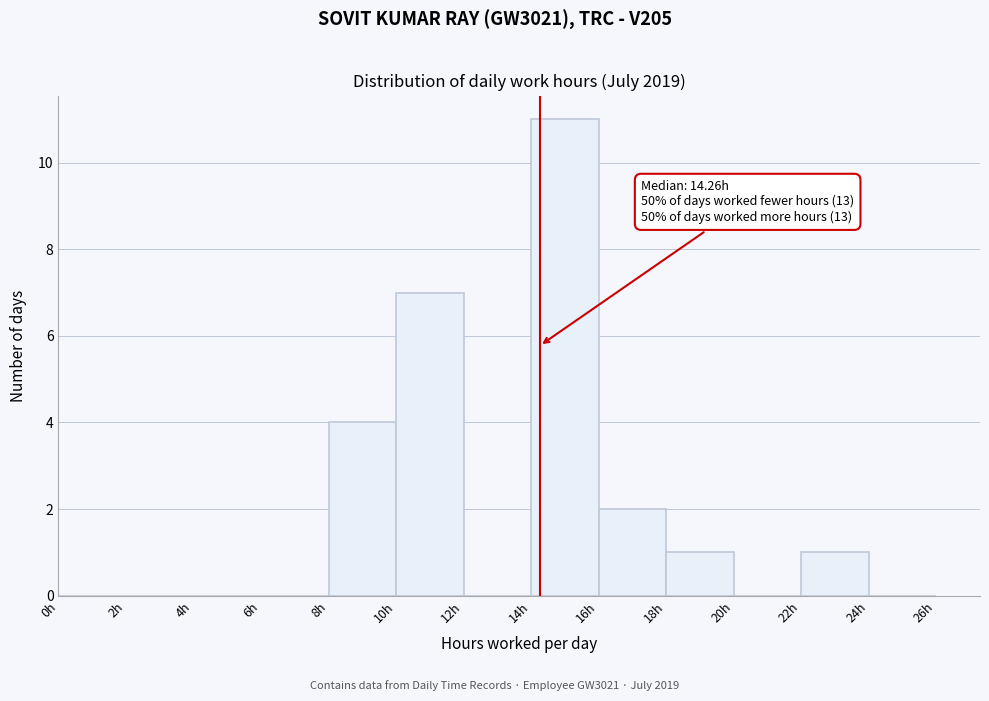

Over which range of the x-axis is the bar tallest?

14 to 16